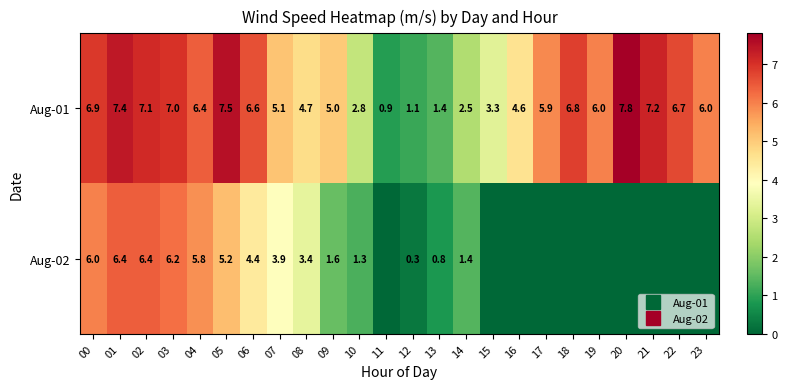

How many values in Aug-02 are above zero?

14